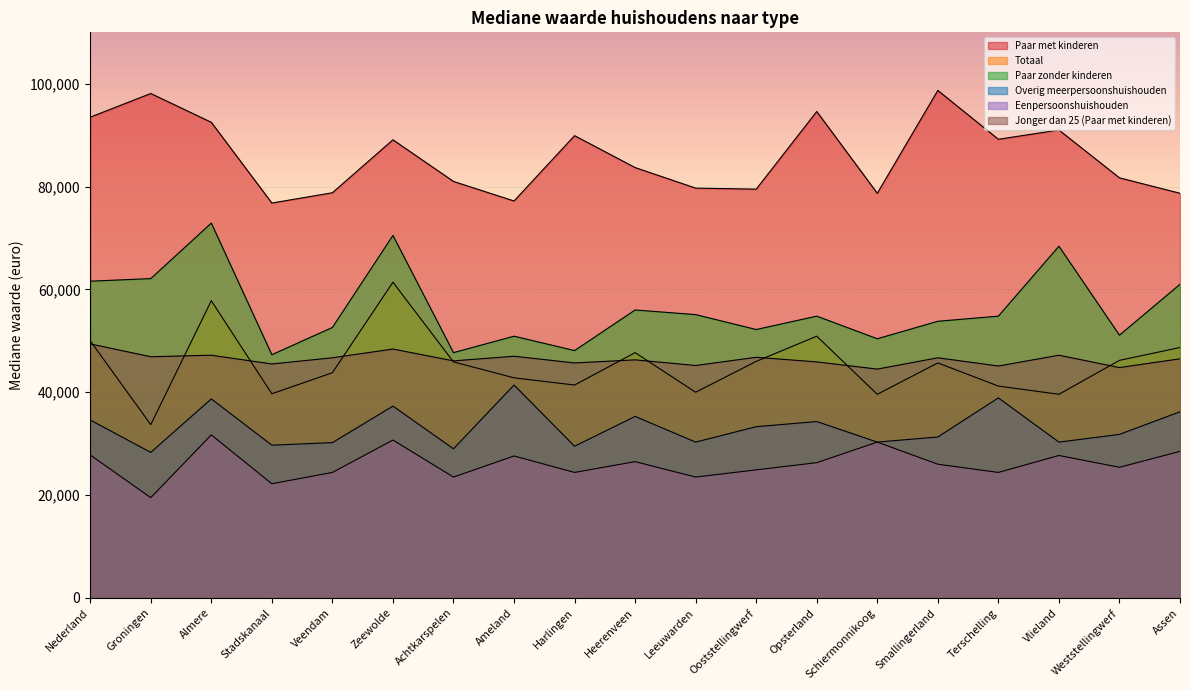

At which label does Jonger dan 25 (Paar met kinderen) first exceed 46500?

Nederland